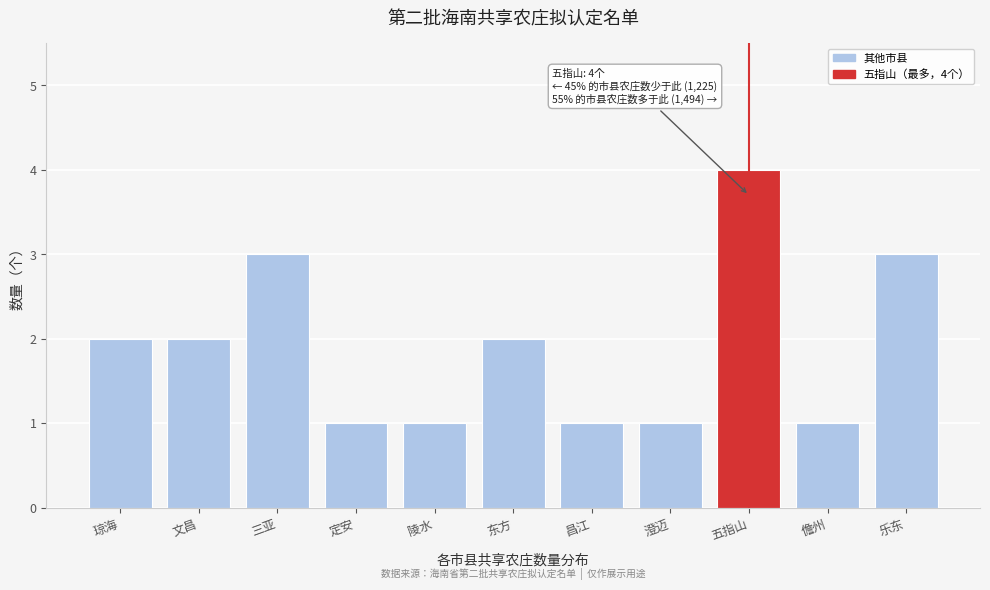

Reading left to right, extract all data points from this chart.

琼海=2	文昌=2	三亚=3	定安=1	陵水=1	东方=2	昌江=1	澄迈=1	五指山=4	儋州=1	乐东=3